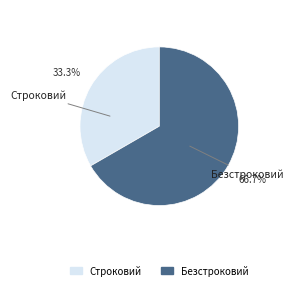

The Строковий slice represents 33% of the pie. True or false?

True